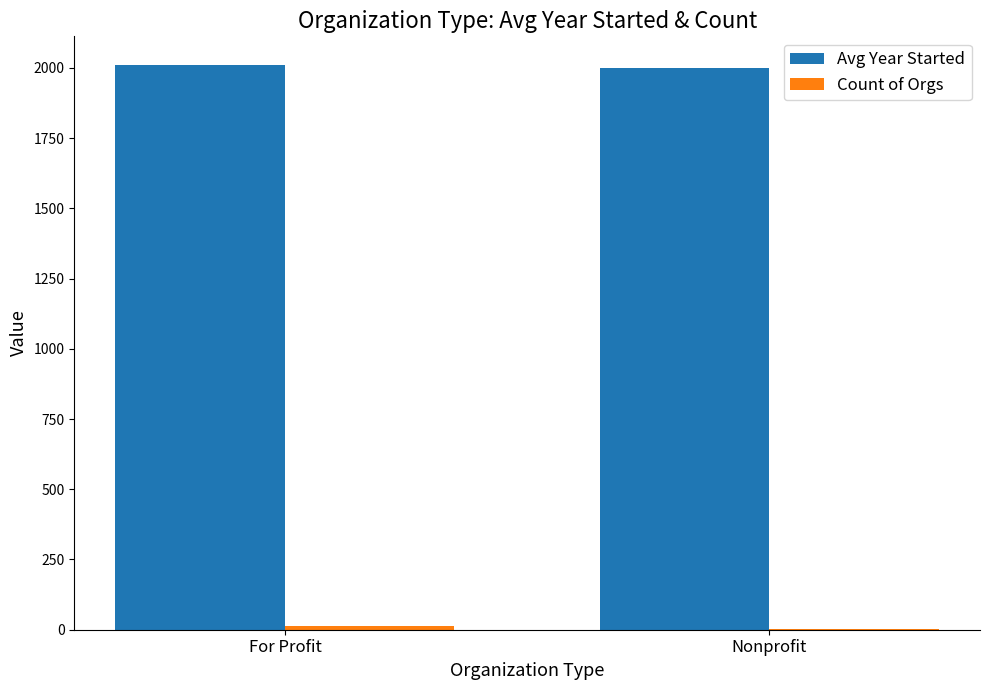

Which series has the largest total across all categories?

Avg Year Started